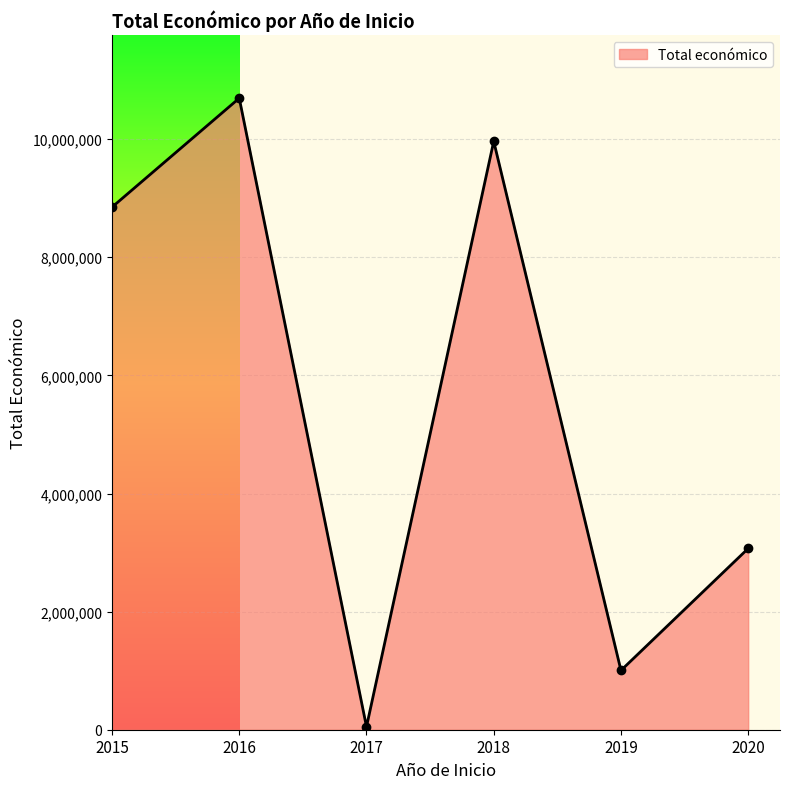

True or false: there are more than 0 points higher than both neighbors.

True